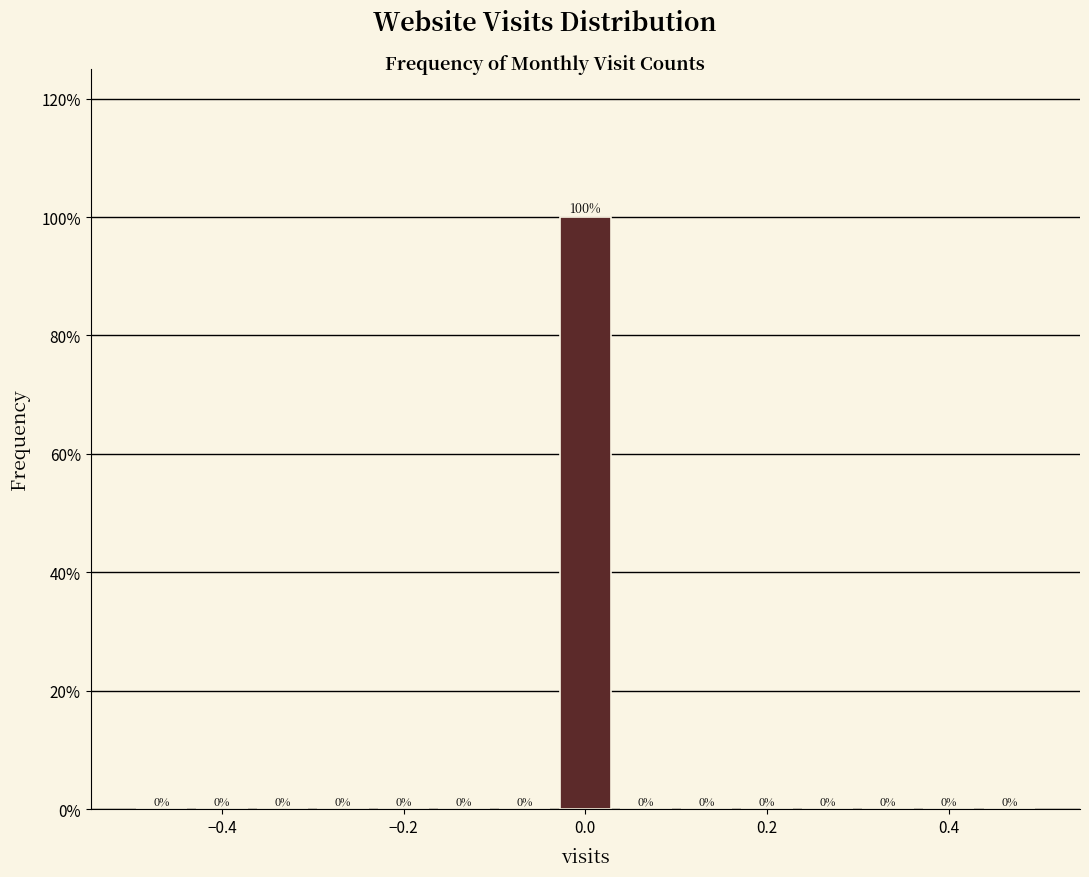

Around what value on the x-axis is the tallest bar? Give the approximate position of its centre, as read against the axis.

0.00